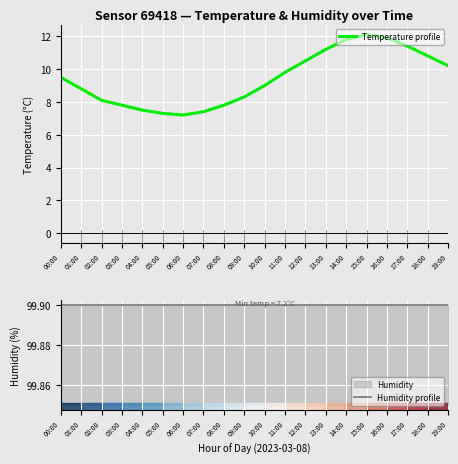

True or false: Temperature profile and Humidity profile cross at least once.

False